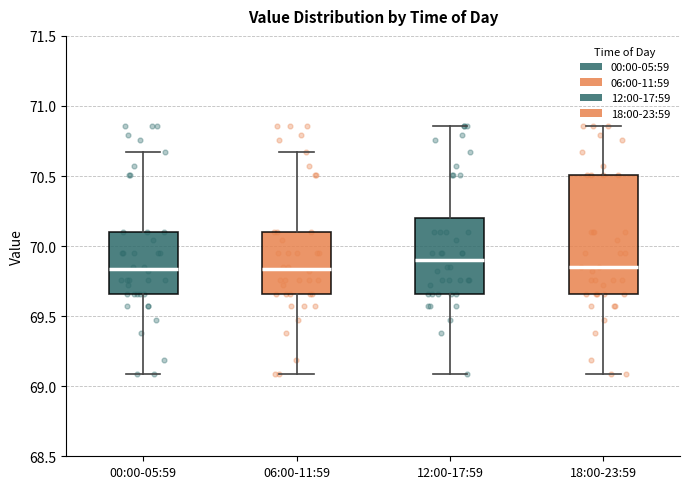

Which box's median line is the highest?

12:00-17:59